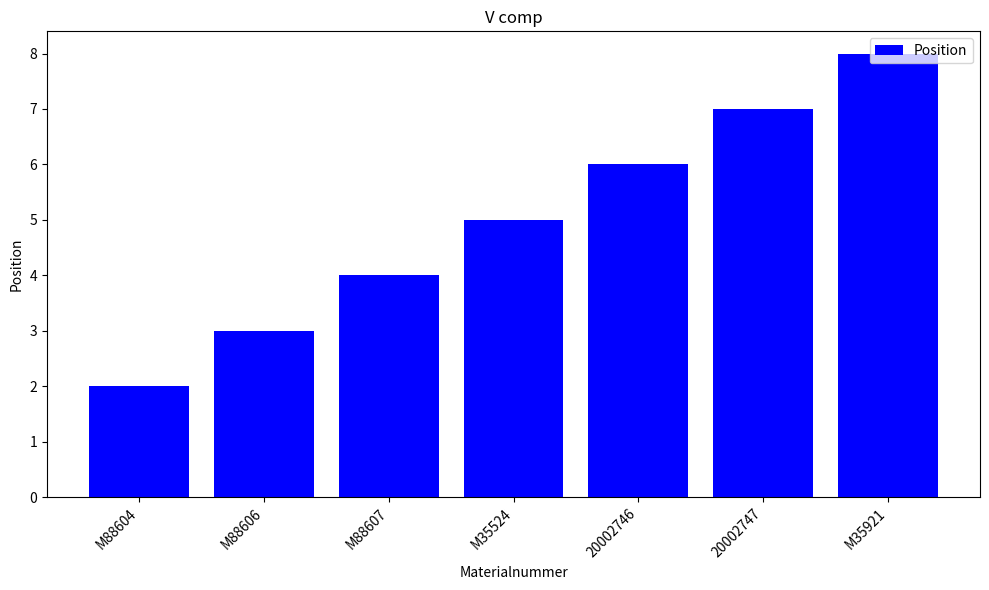

How many categories are shown in the chart?

7